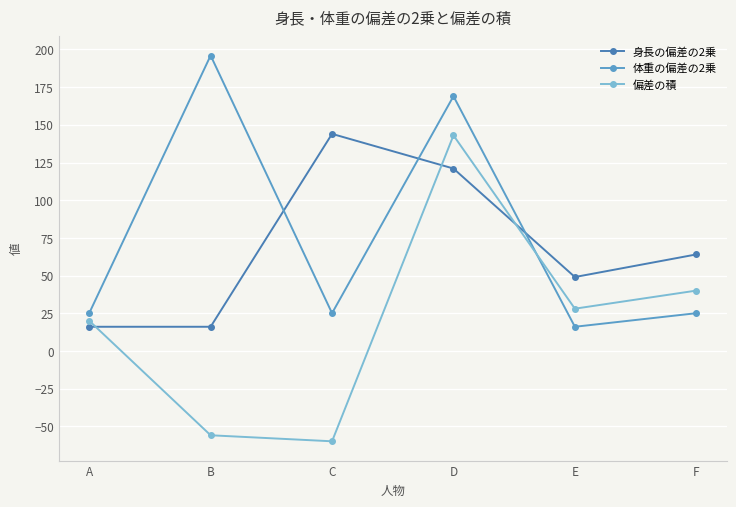

Is the value of 体重の偏差の2乗 at B greater than the value of 身長の偏差の2乗 at A?

Yes